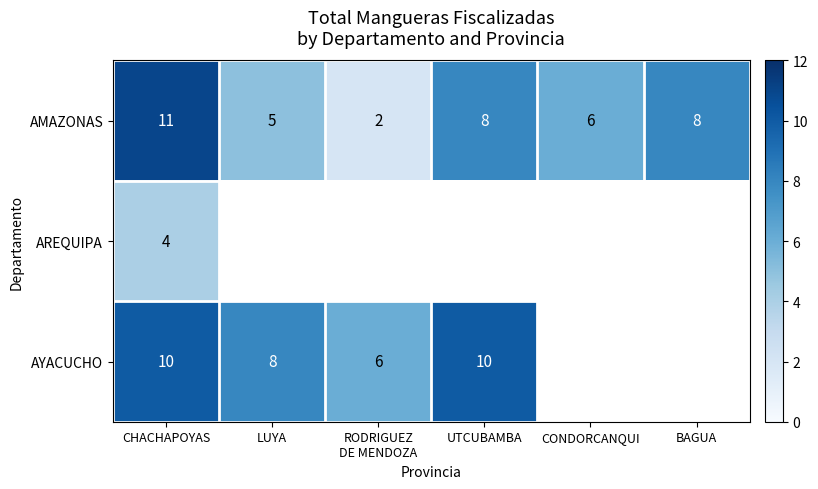

How many categories are shown in the chart?

6